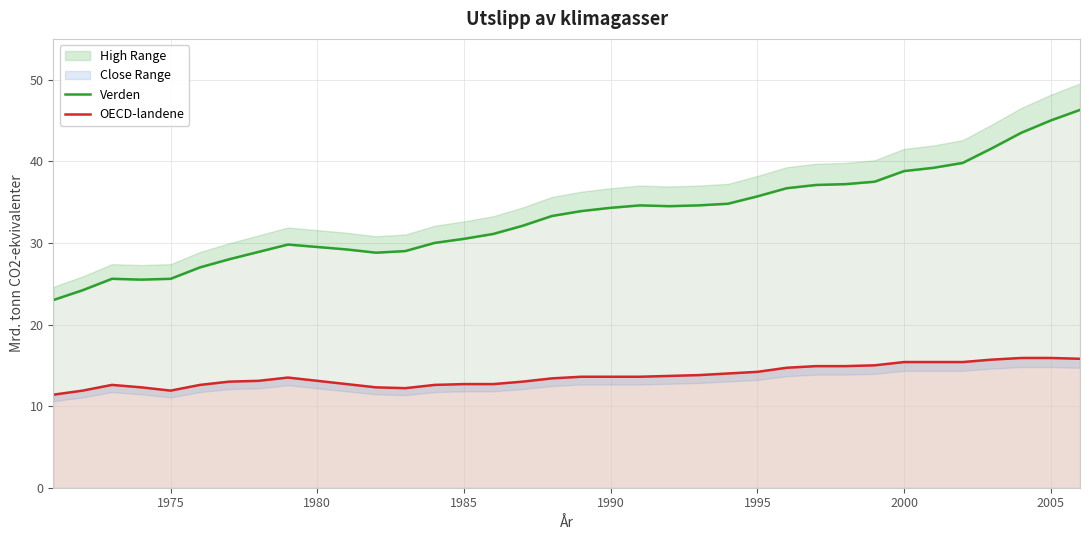

Rank the series at 1980 from highest to lowest value.

Verden, OECD-landene